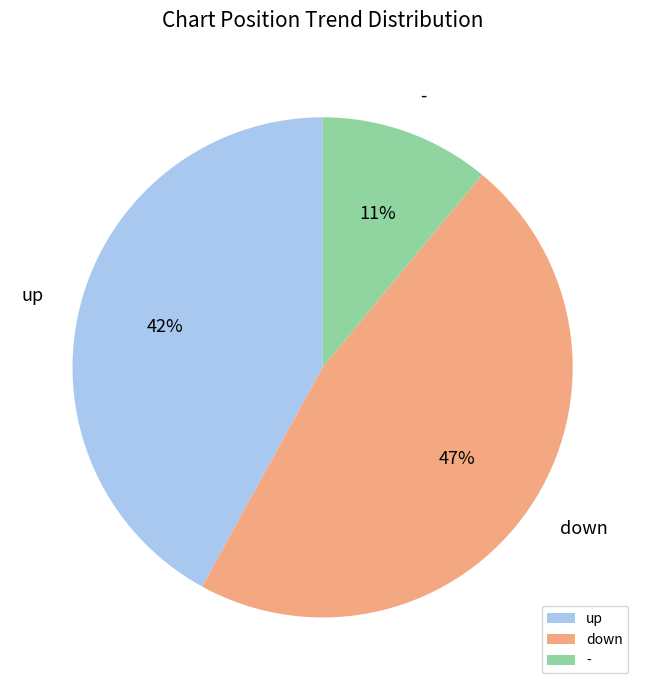

Which has a higher value, - or up?

up